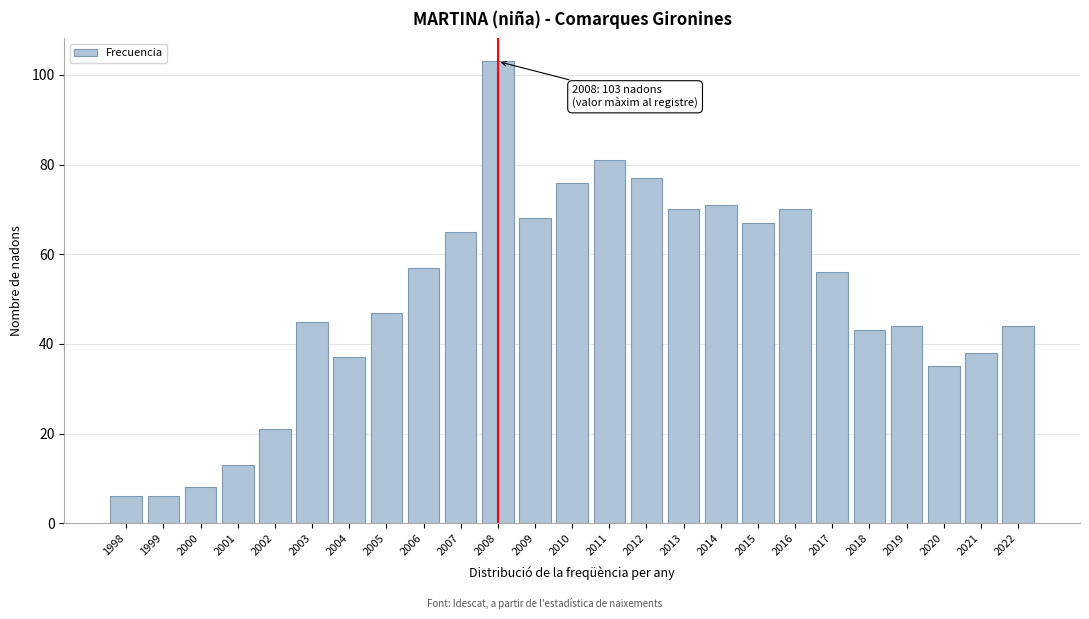

Reading left to right, what are all the values shown in this chart?

6	6	8	13	21	45	37	47	57	65	103	68	76	81	77	70	71	67	70	56	43	44	35	38	44